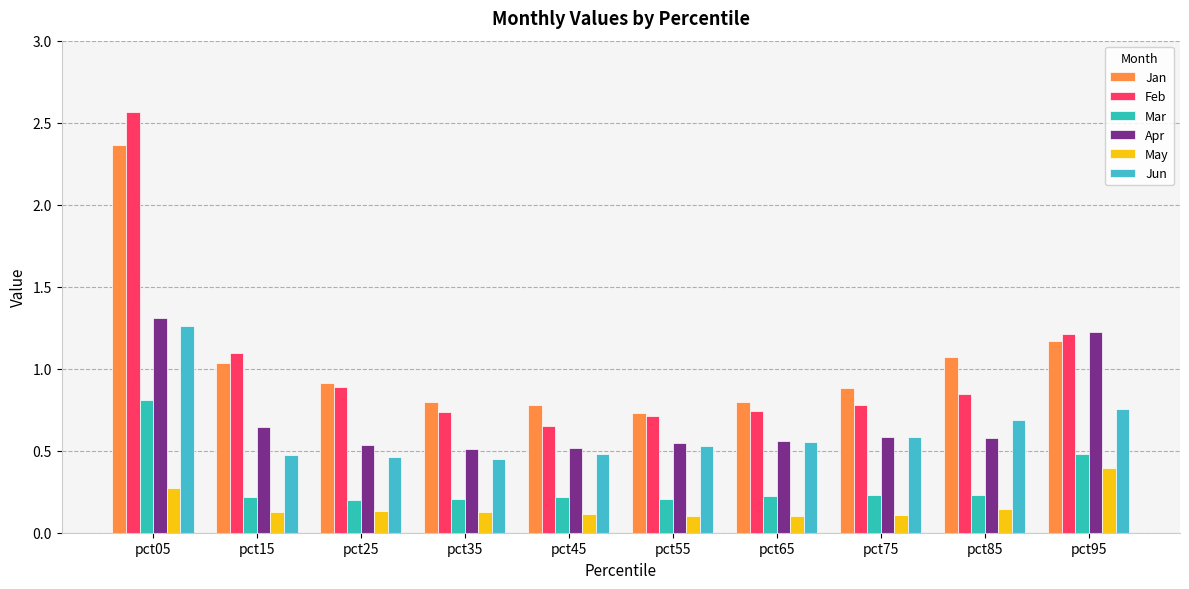

Read the May value at pct15.

0.1